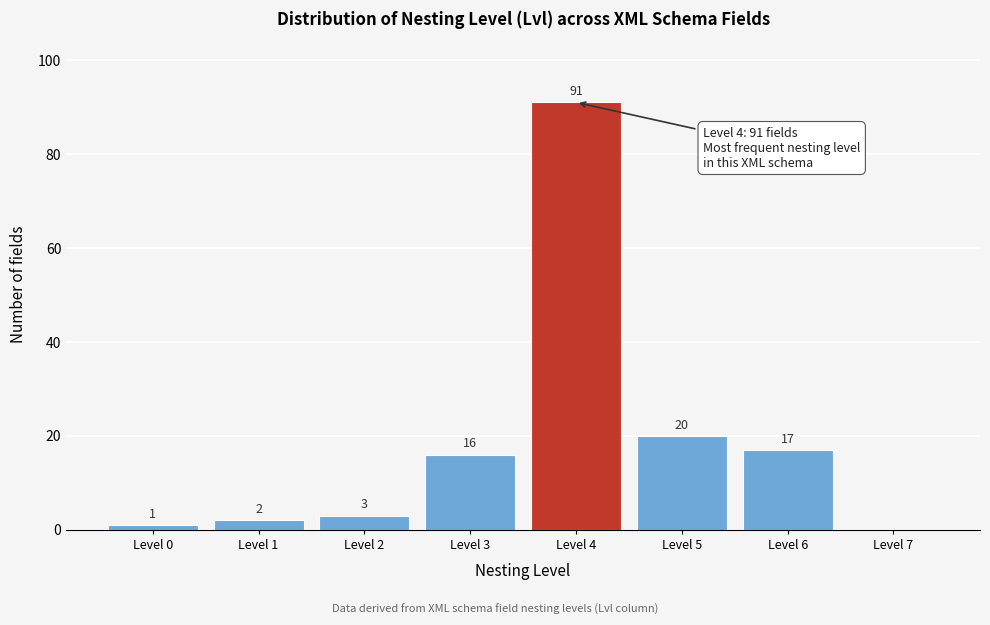

Reading left to right, transcribe all the data shown in this chart.

Level 0=1	Level 1=2	Level 2=3	Level 3=16	Level 4=91	Level 5=20	Level 6=17	Level 7=0